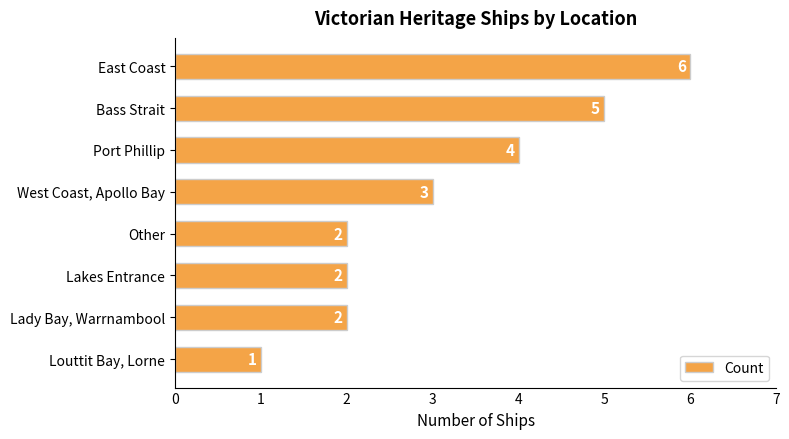

What is the difference between the second highest and minimum values?

4